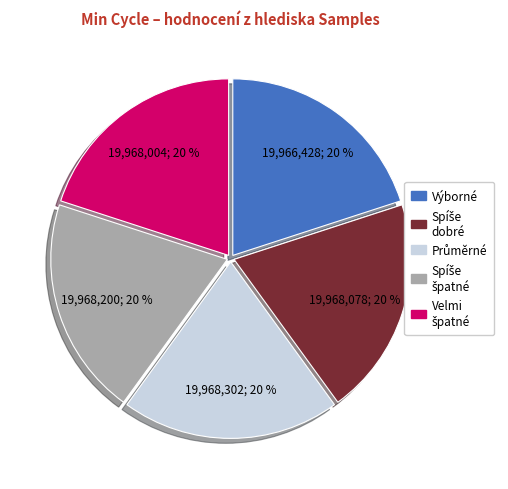

Is there a majority slice in this chart?

No